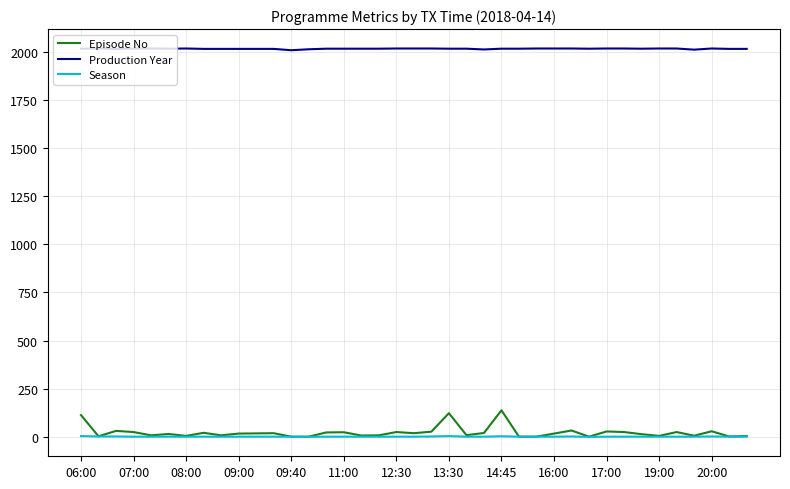

What is the maximum value for Production Year?

2017